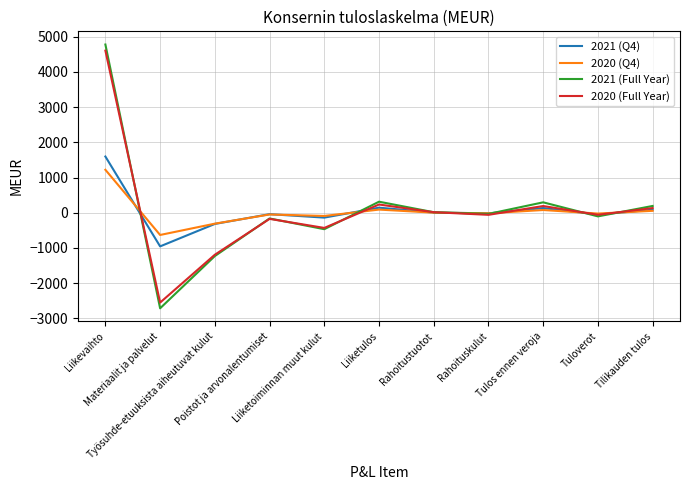

Which series has the widest spread of values?

2021 (Full Year)